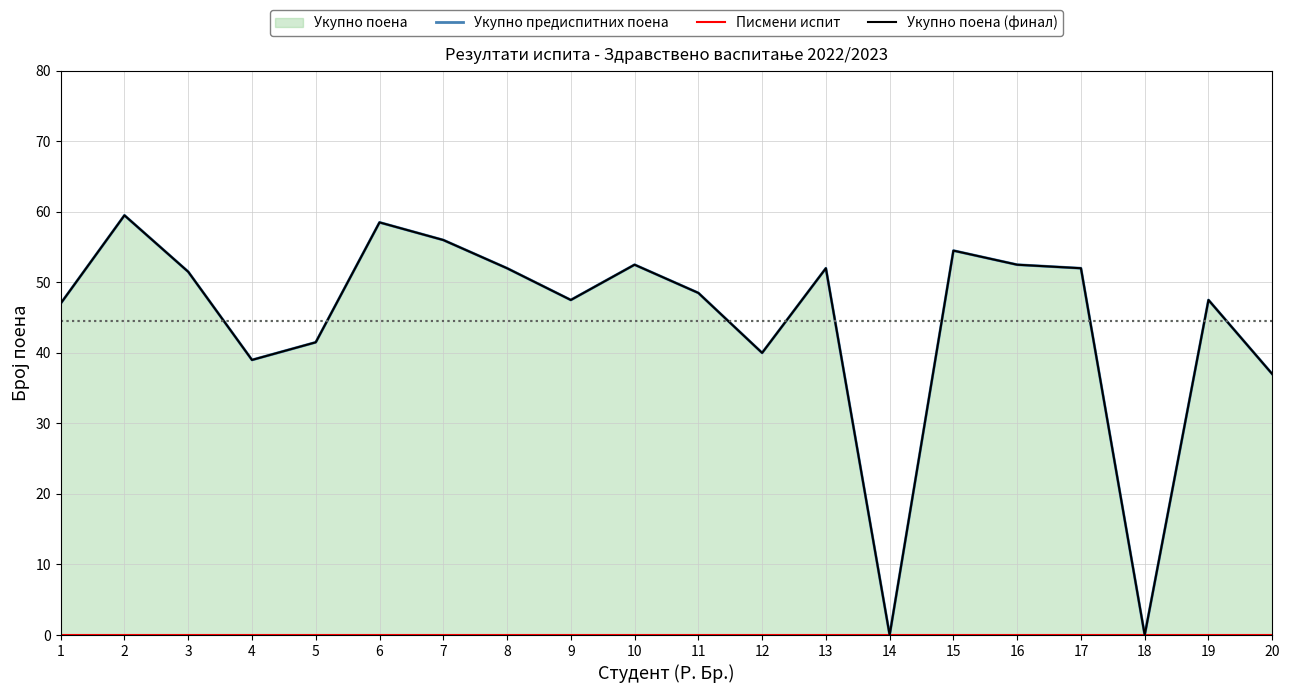

At which label is Укупно предиспитних поена closest to 29?

20